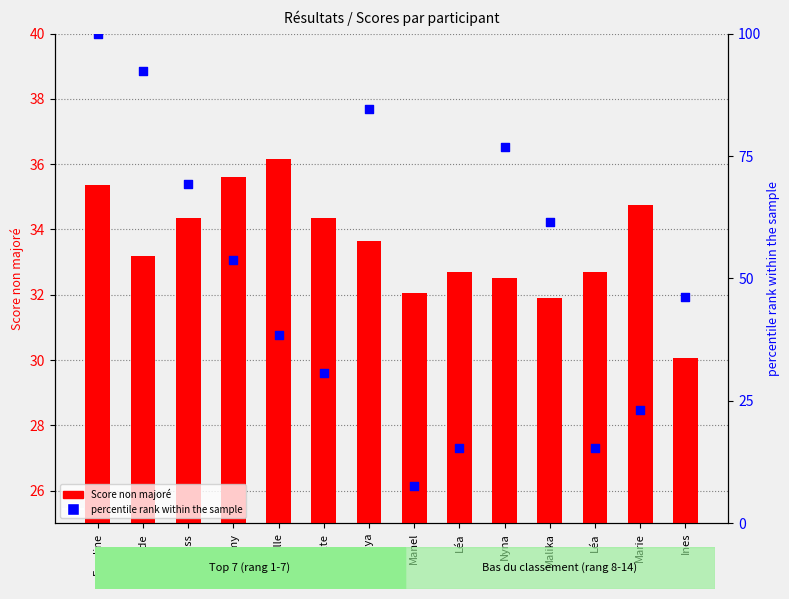

Which series contains the lowest Y value?

percentile rank within the sample